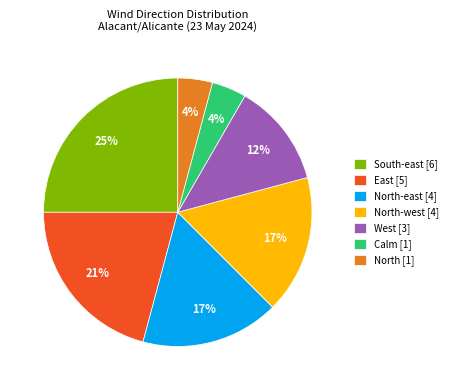

How many segments does this pie chart have?

7